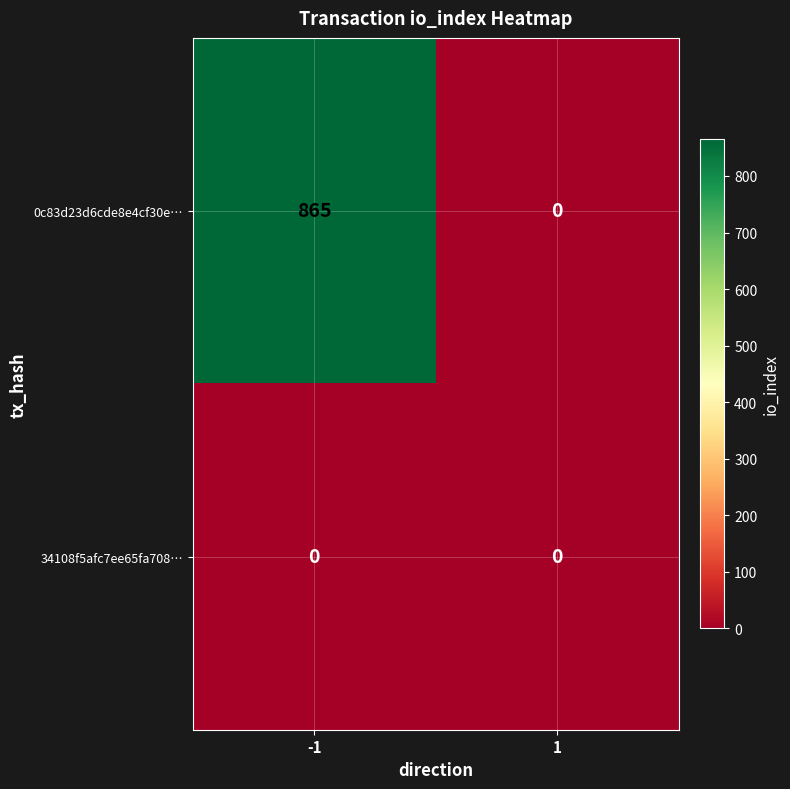

Rank the series at -1 from lowest to highest value.

34108f5afc7ee65fa708…, 0c83d23d6cde8e4cf30e…